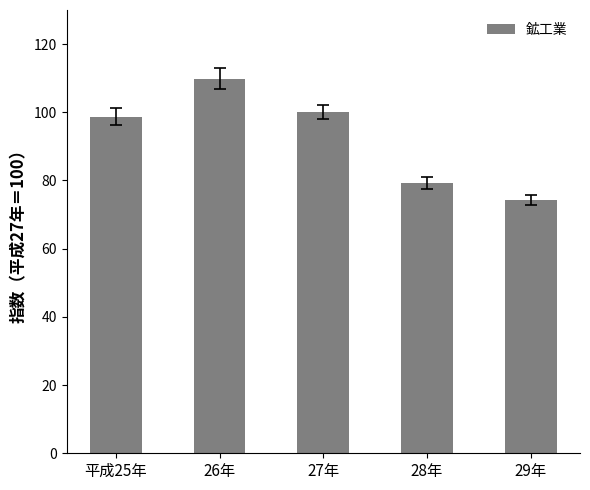

Reading left to right, extract all data points from this chart.

平成25年=98.7	26年=109.8	27年=100.0	28年=79.3	29年=74.2